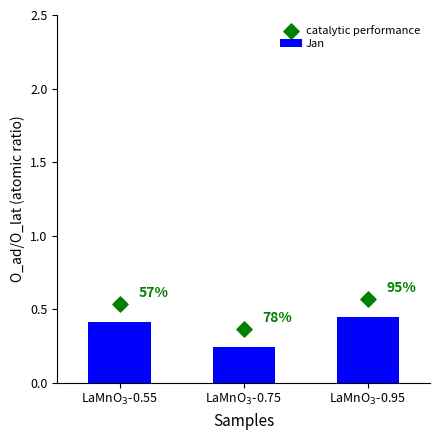

What are all the series names shown in the legend?

Jan, catalytic performance